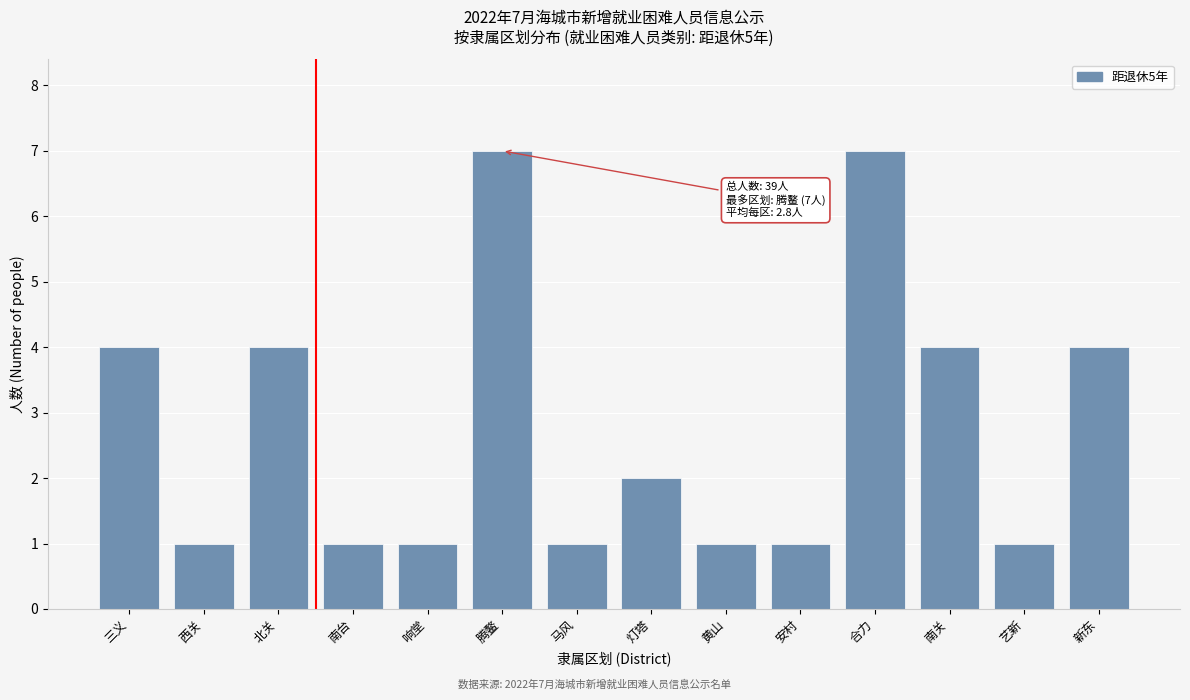

Reading left to right, extract all data points from this chart.

三义=4	西关=1	北关=4	南台=1	响堂=1	腾鳌=7	马风=1	灯塔=2	黄山=1	安村=1	合力=7	南关=4	艺新=1	新东=4